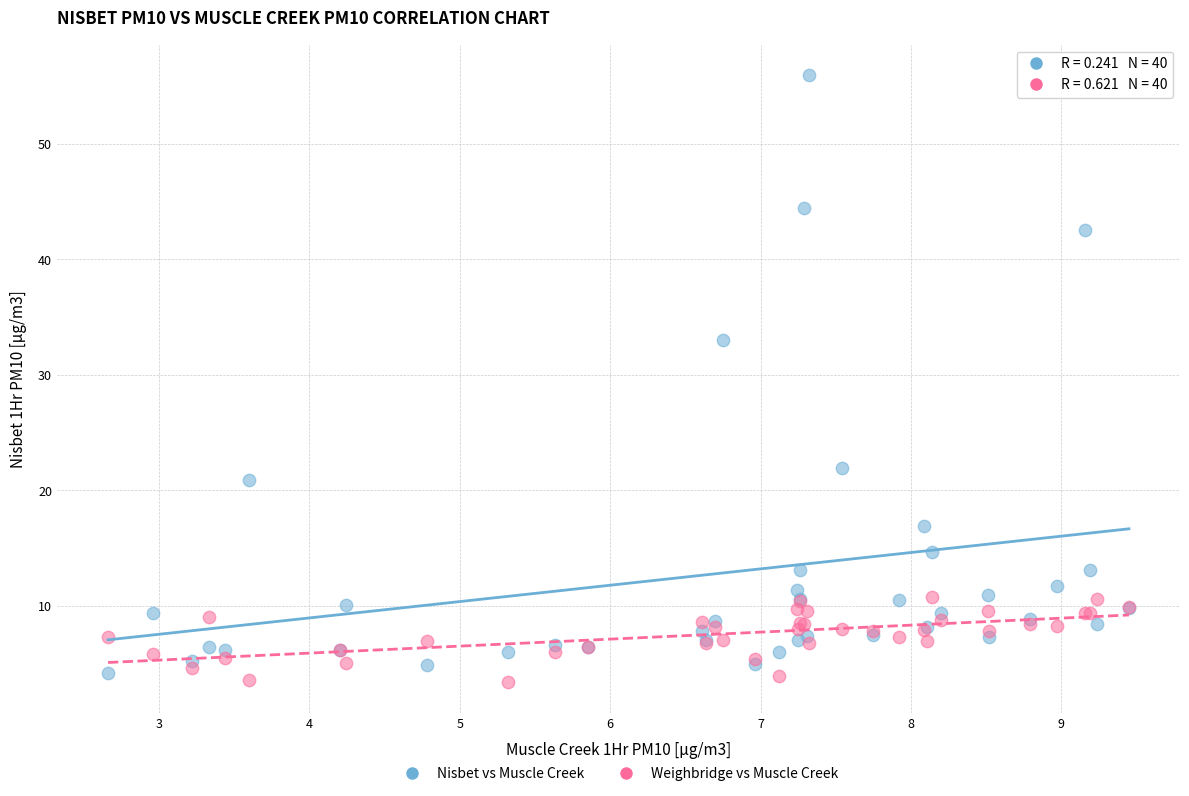

What is the X range (max minus min) for the scatter plot?

6.8